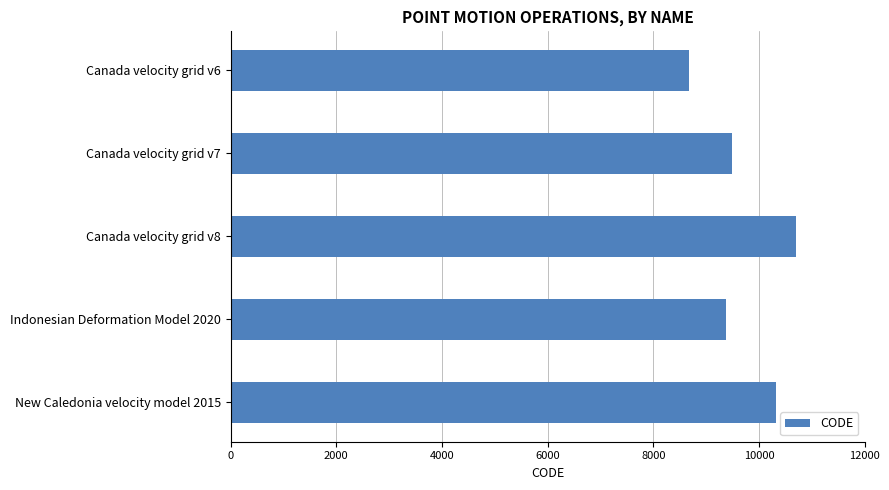

Between Canada velocity grid v8 and New Caledonia velocity model 2015, which is larger?

Canada velocity grid v8